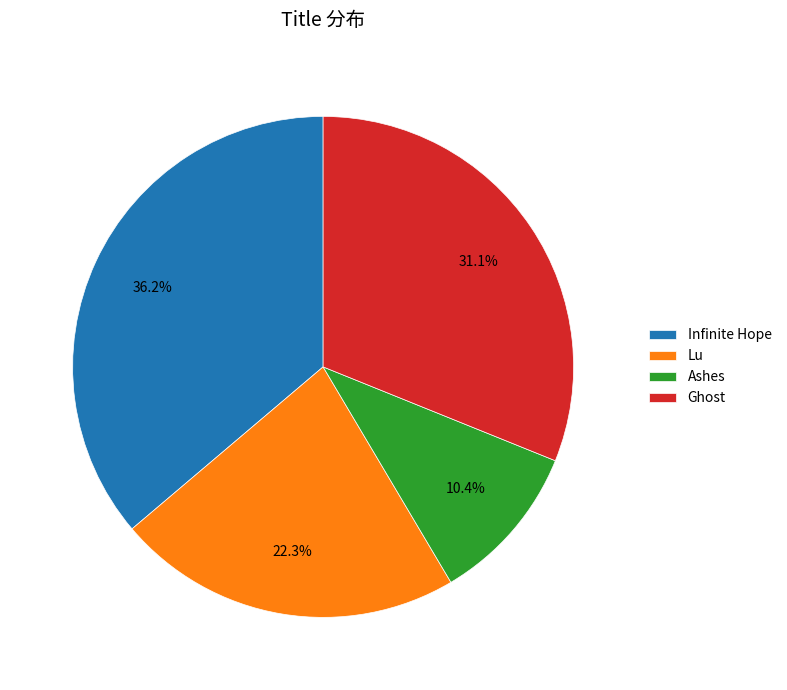

To the nearest percent, what portion does Lu represent?

22%